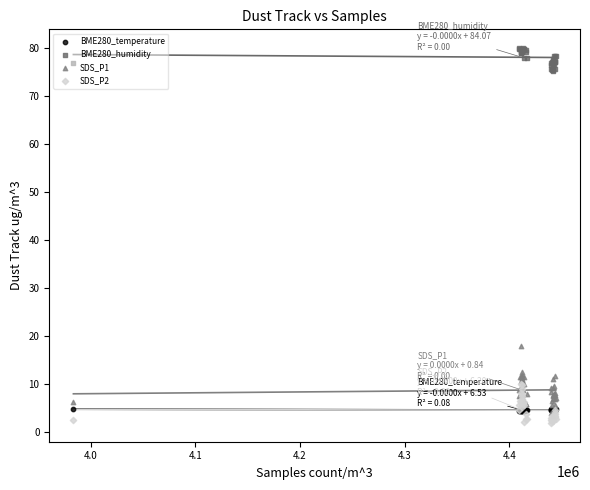

Is the value of BME280_temperature at 19 greater than the value of BME280_humidity at 14?

No